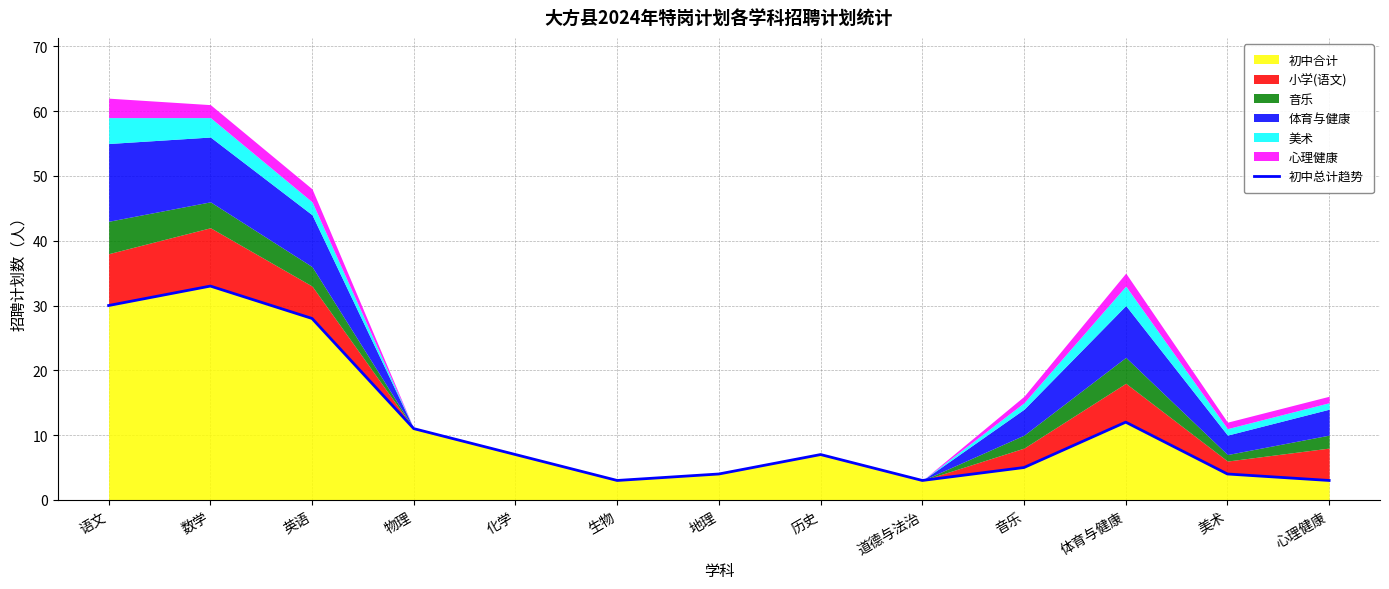

True or false: the data shows 6 at 体育与健康.

False